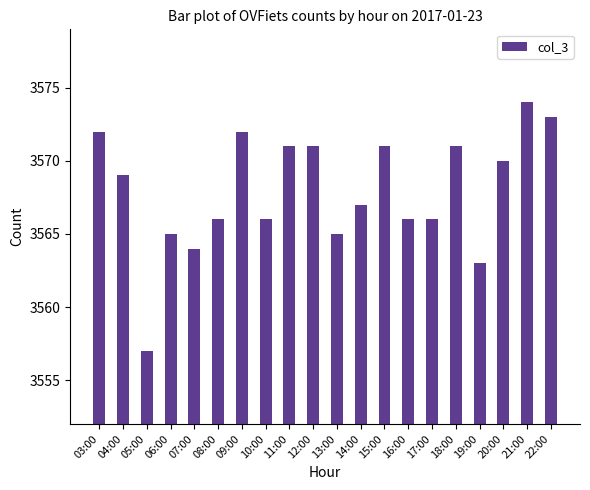

What is the approximate value at 17:00, to the nearest 5?

3565